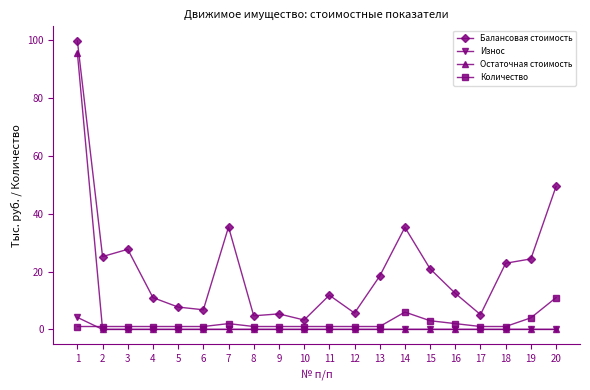

True or false: Количество and Балансовая стоимость cross at least once.

False